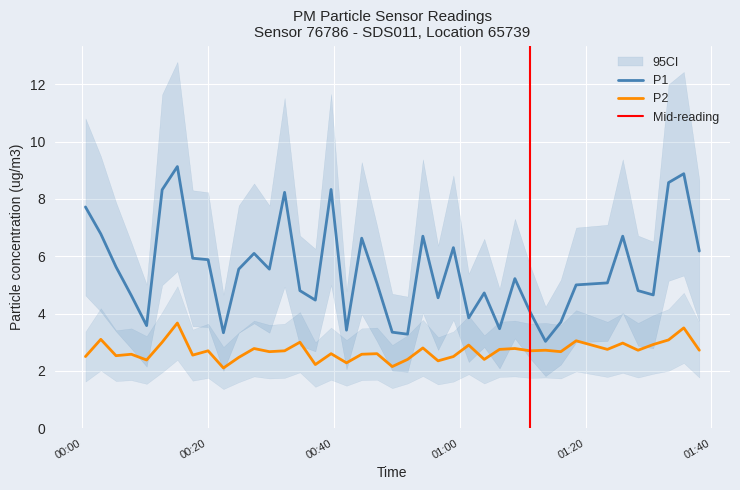

True or false: P2 and P1 intersect in this chart.

False